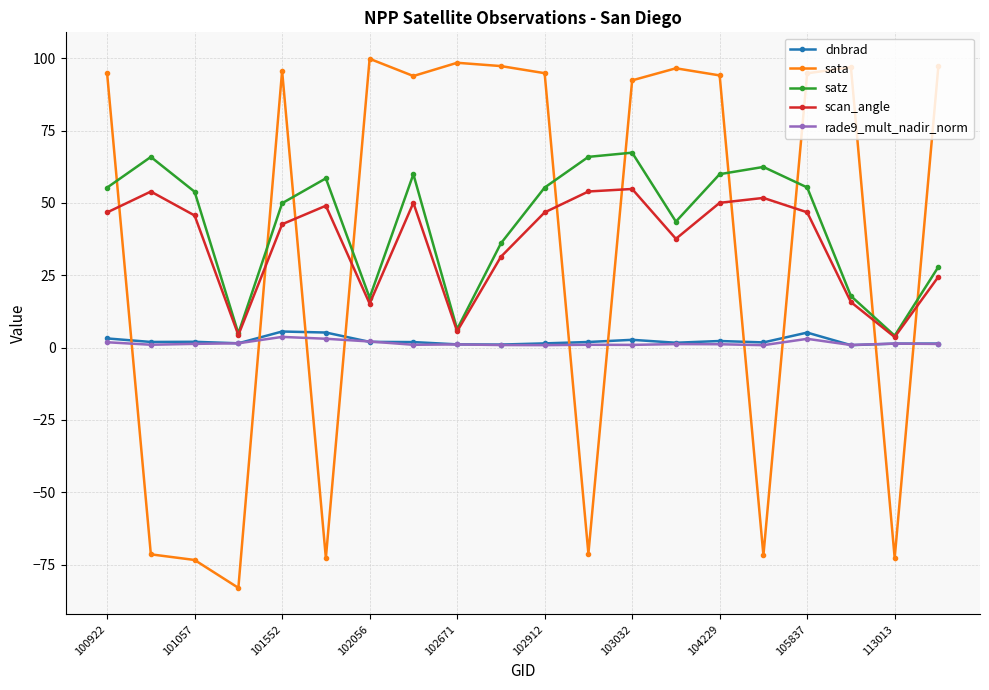

After their last crossing, which series has the higher values: dnbrad or sata?

sata